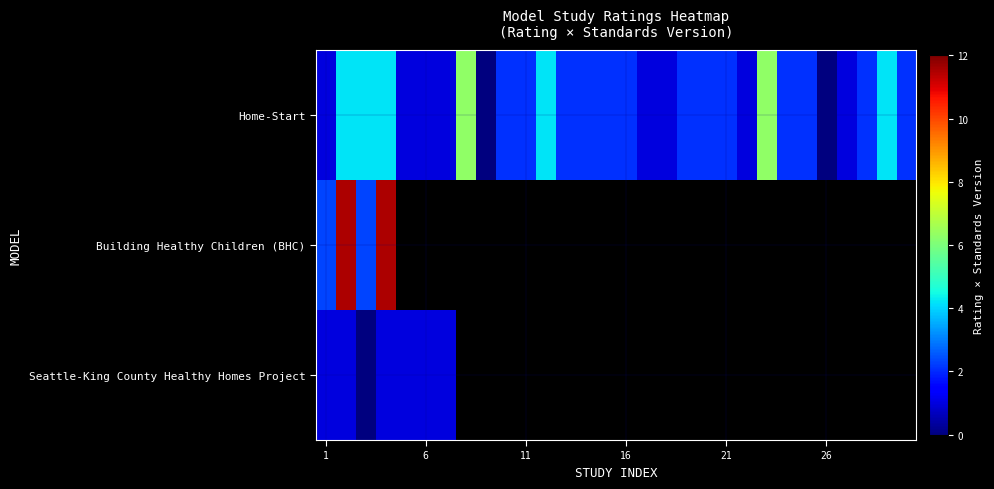

Count the number of categories in the chart.

30